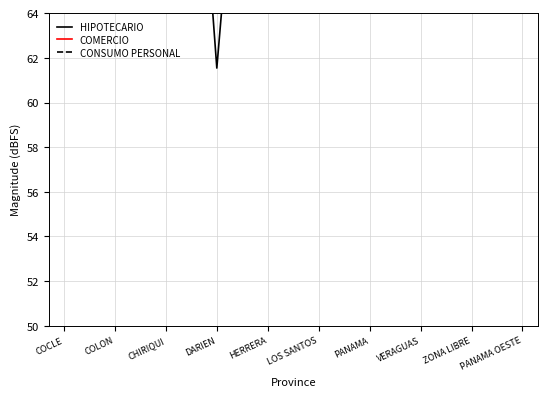

At which category is the sum across all series the highest?

PANAMA